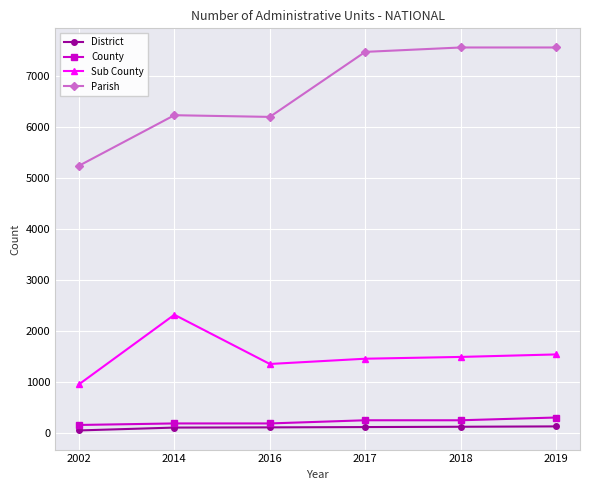

True or false: Parish and District intersect in this chart.

False